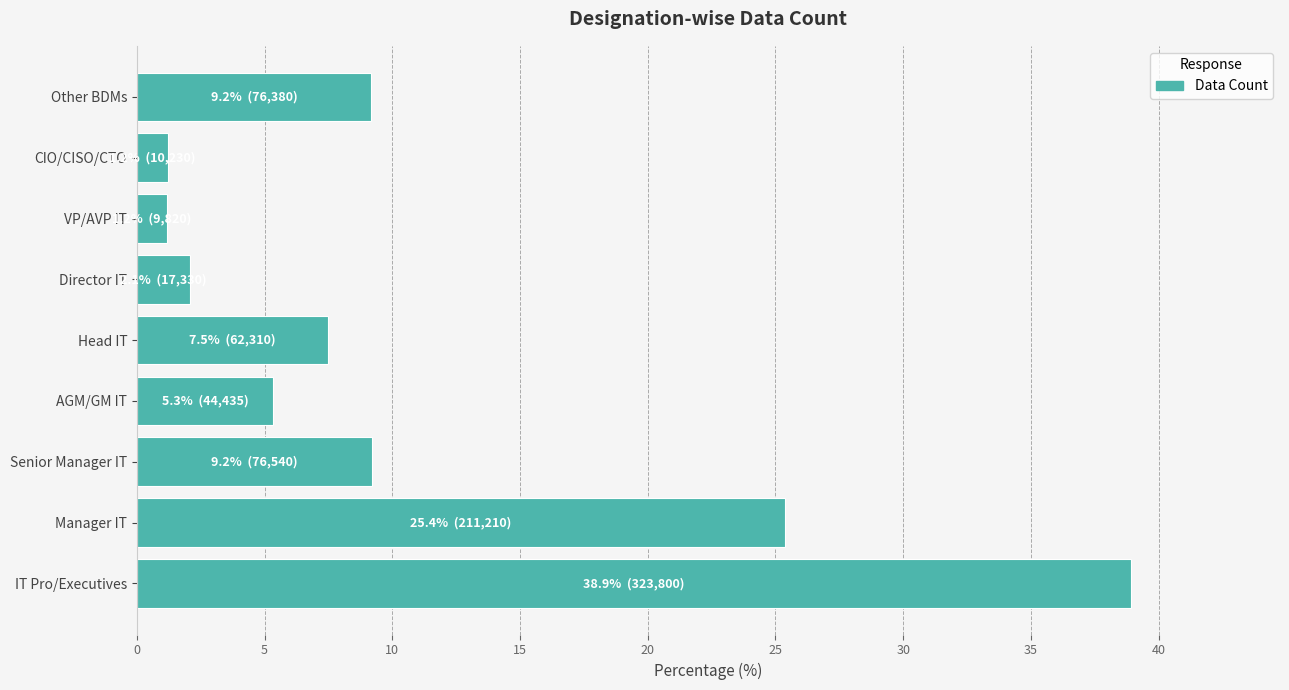

True or false: the data shows 38.9 at IT Pro/Executives.

True